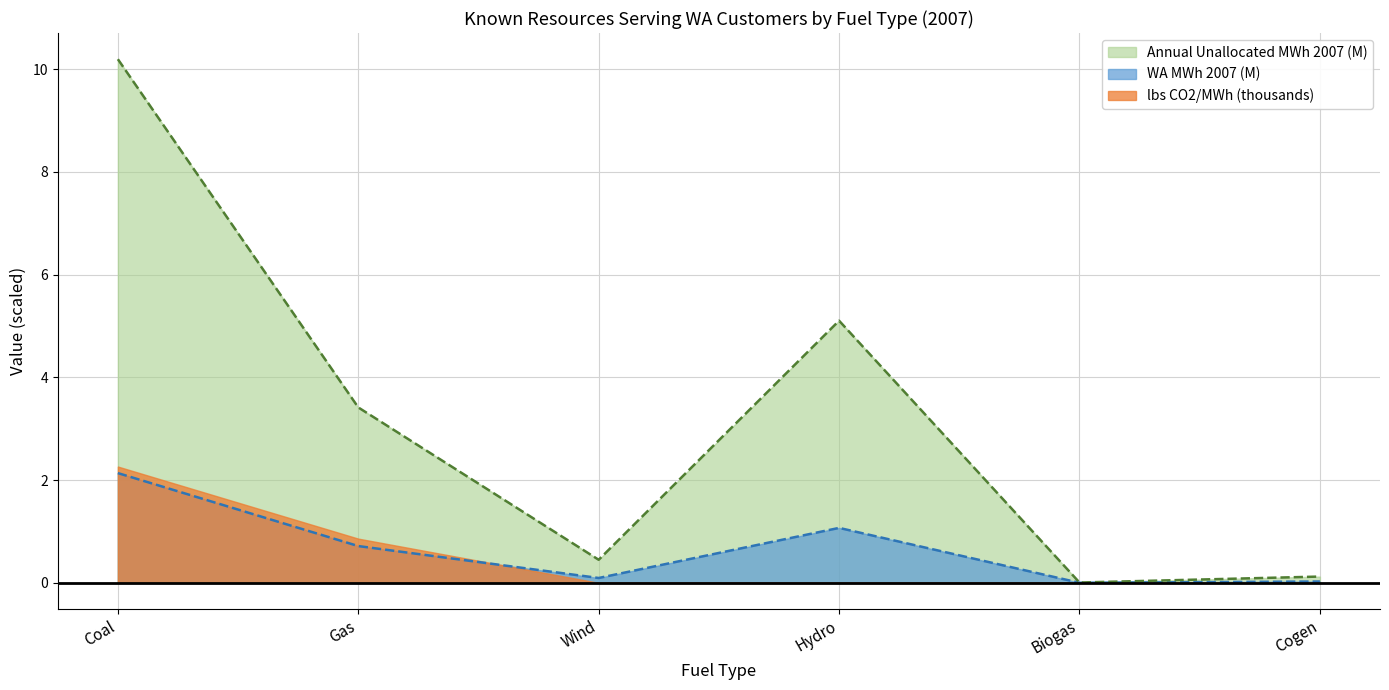

Rank the series by their maximum value, from lowest to highest.

WA MWh 2007 (M), lbs CO2/MWh (thousands), Annual Unallocated MWh 2007 (M)